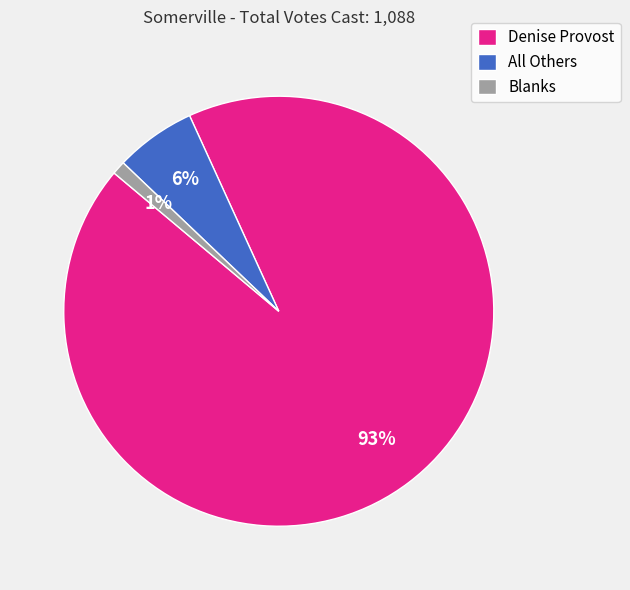

Is there any slice that represents more than half of the pie?

Yes